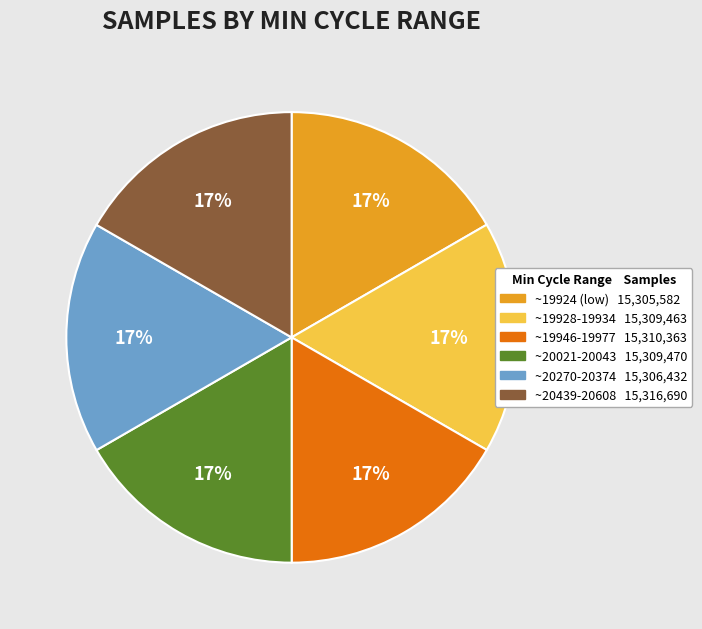

To the nearest percent, what is the average slice percentage?

17%